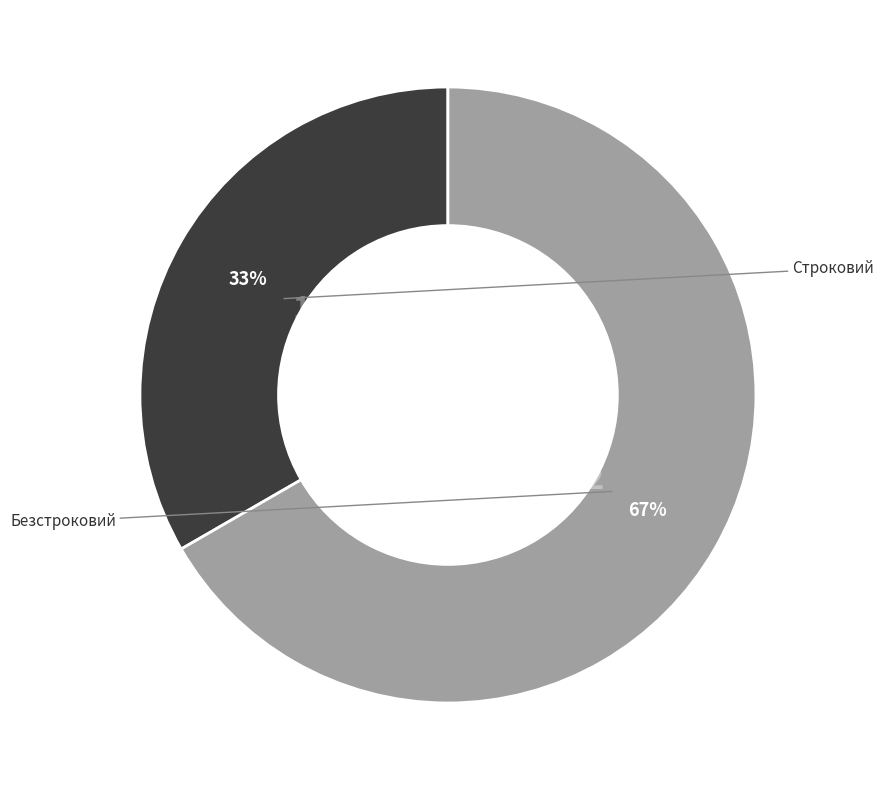

How many segments does this pie chart have?

2